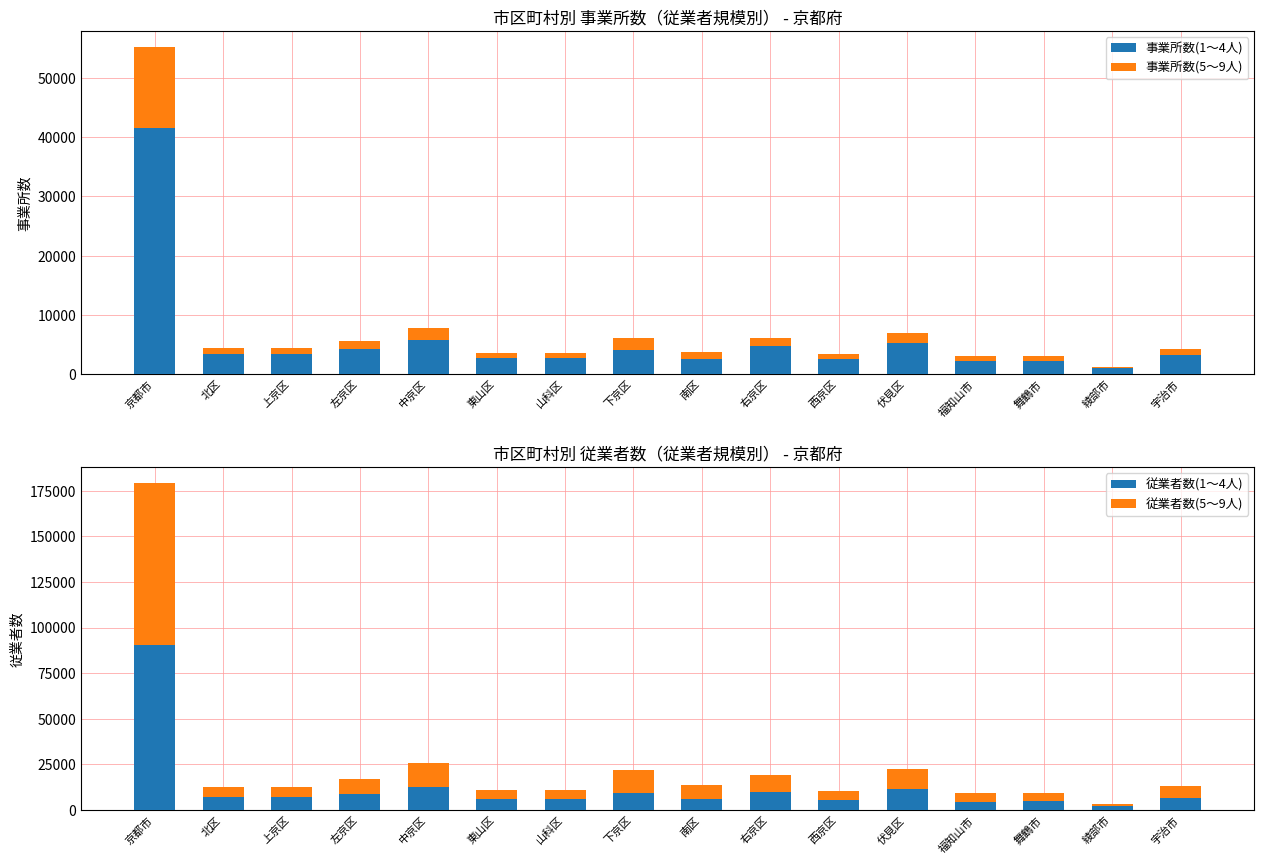

What is the greatest value displayed?

90175